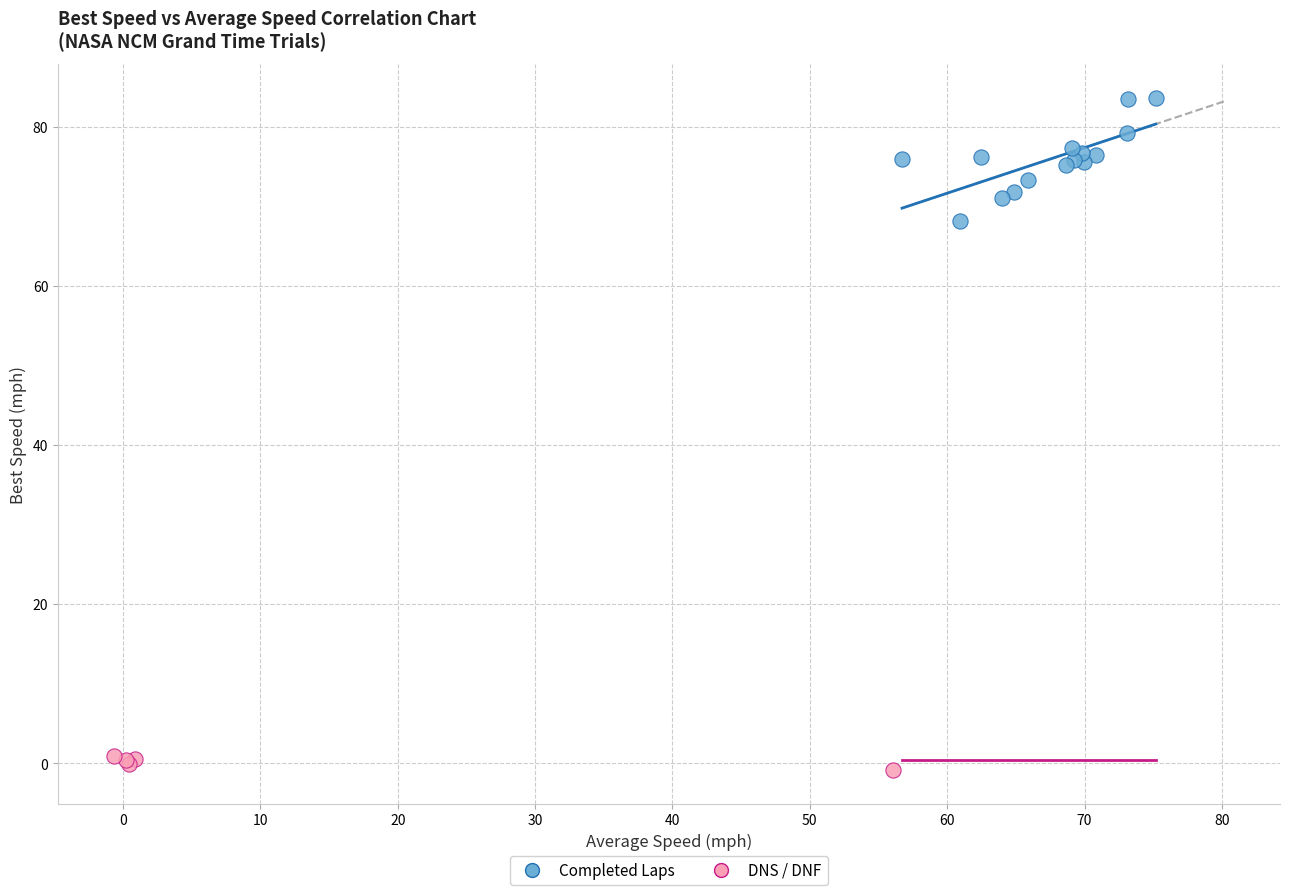

Which series reaches the maximum Y coordinate?

Completed Laps